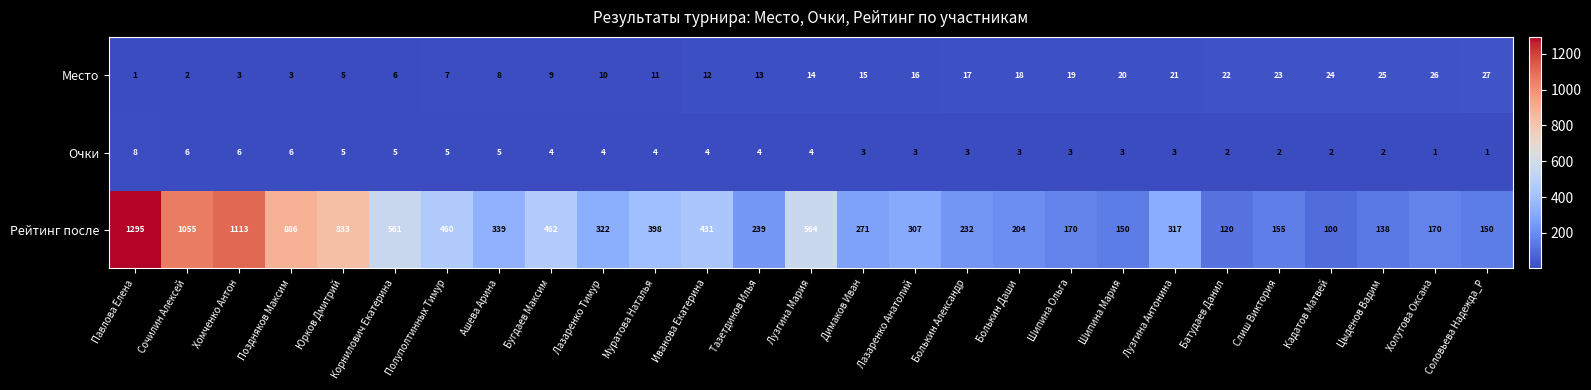

Which series has the largest total across all categories?

Рейтинг после